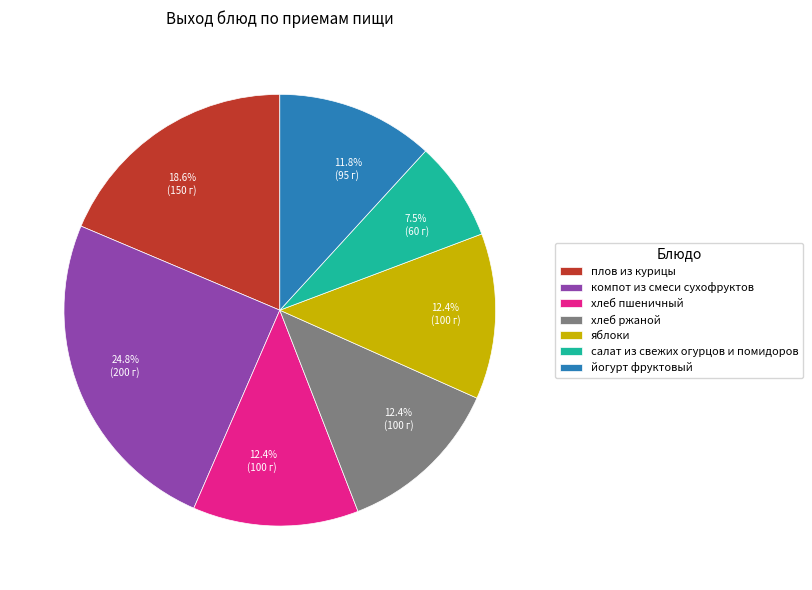

True or false: салат из свежих огурцов и помидоров accounts for 1% of the total.

False